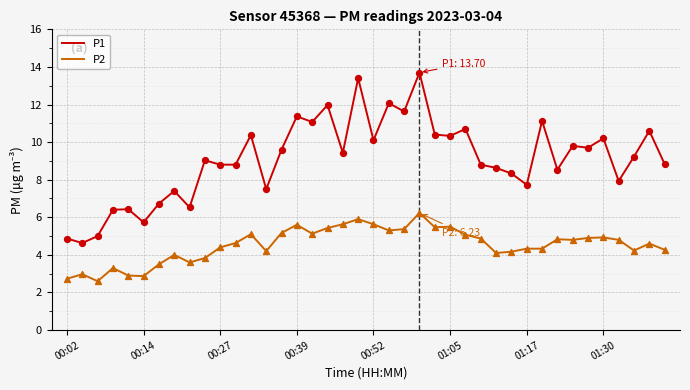

Which series has the largest total across all categories?

P1